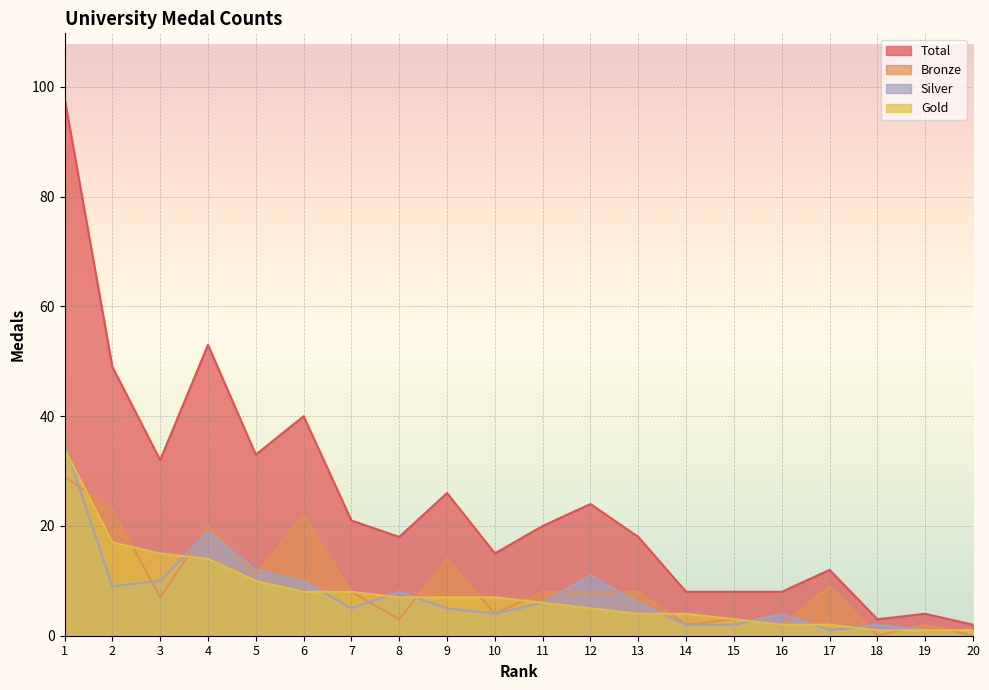

What is the value of the Silver point at the 8th from the left?

8